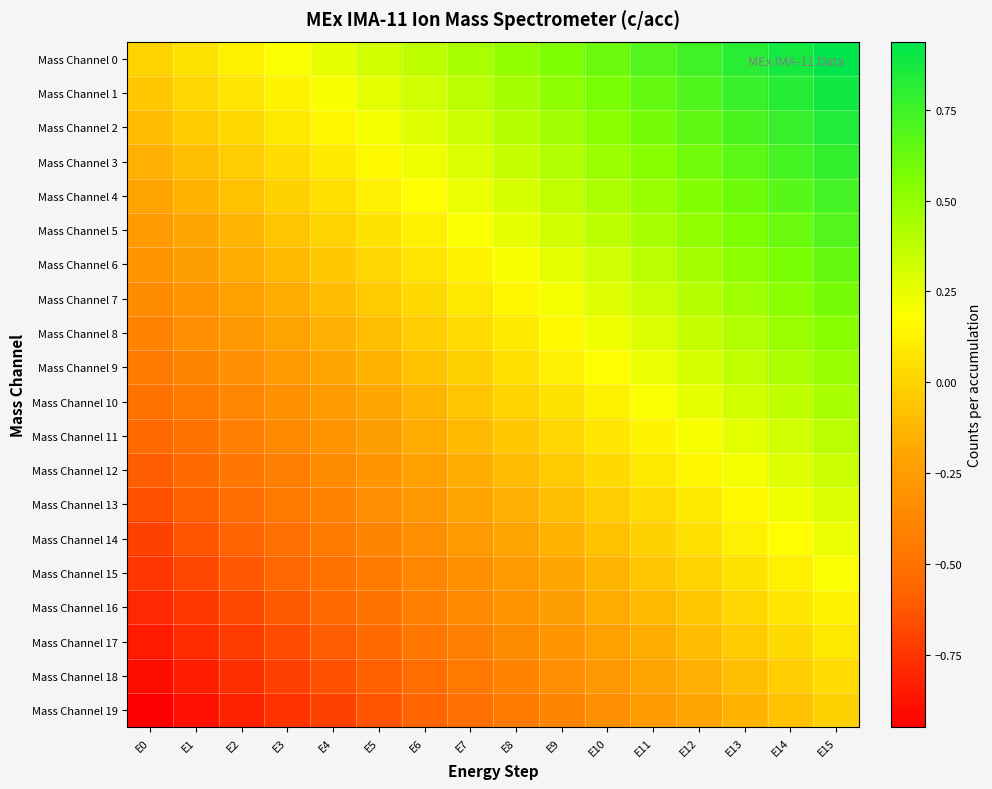

Which series has the largest range (max minus min)?

Mass Channel 0